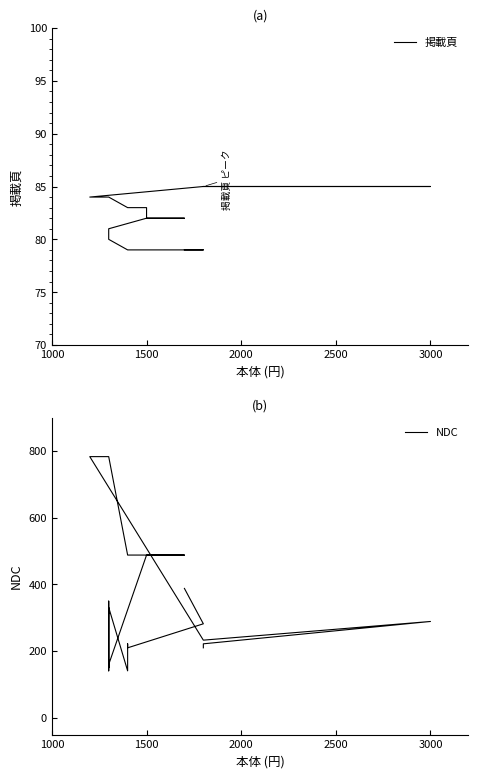

What is the difference between the maximum and minimum values in the 掲載頁 series?

6